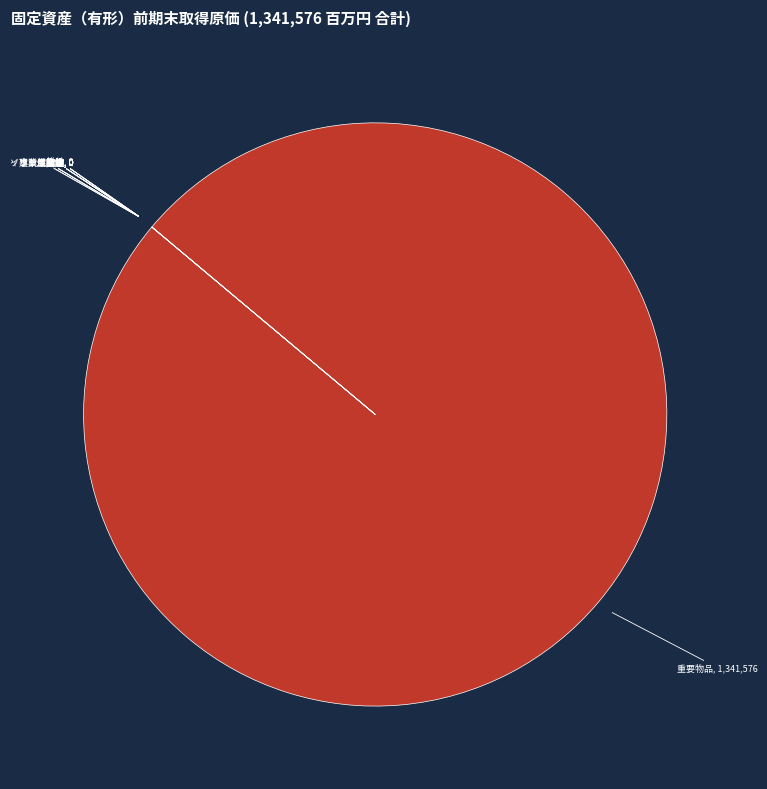

What is the smallest slice in the pie chart?

事業用資産